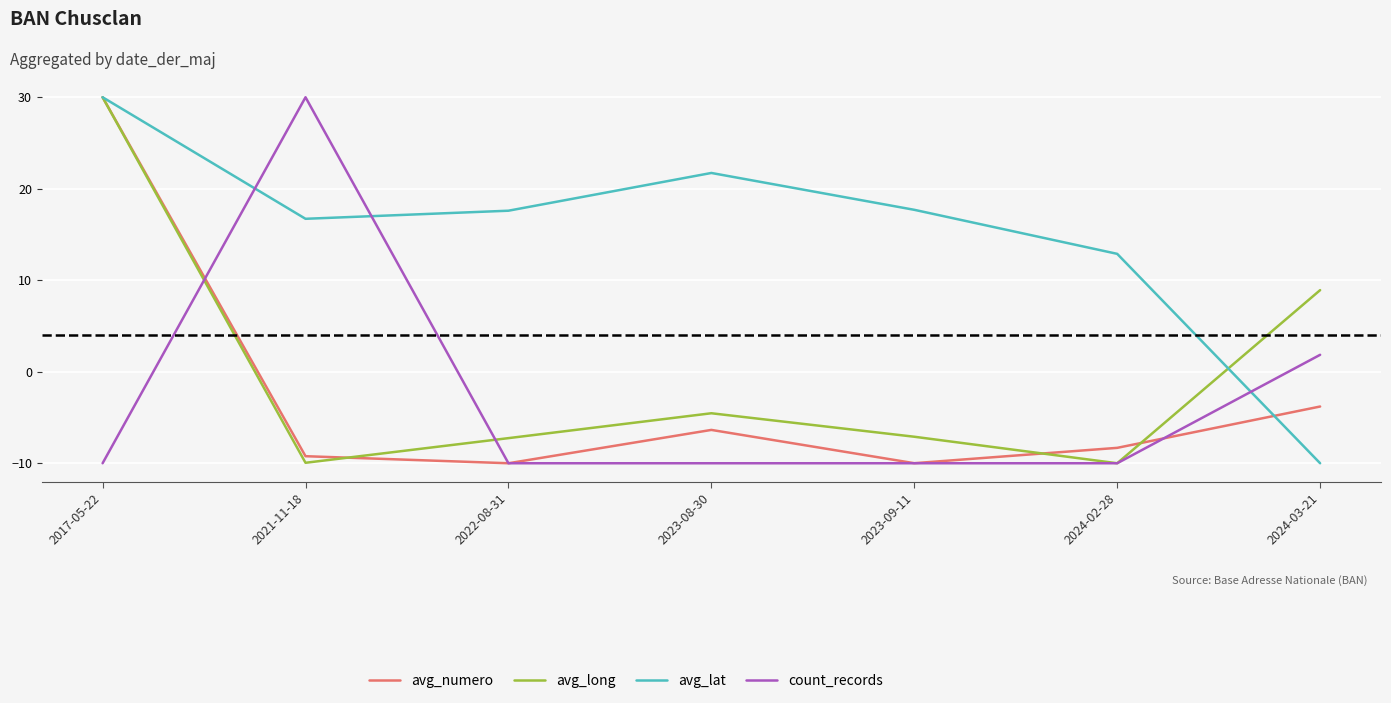

What is the minimum value for avg_long?

-10.0